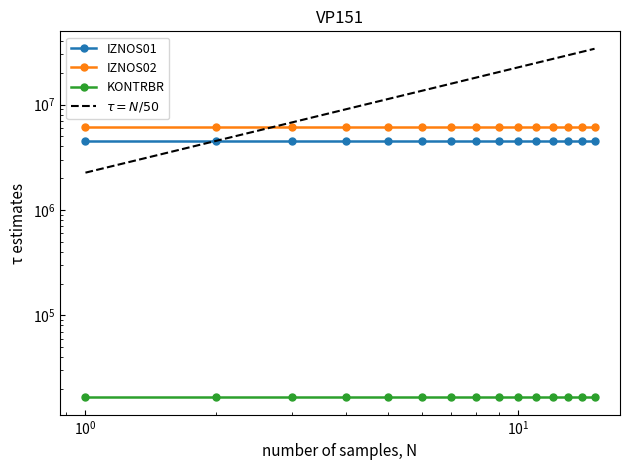

Count the number of categories in the chart.

15